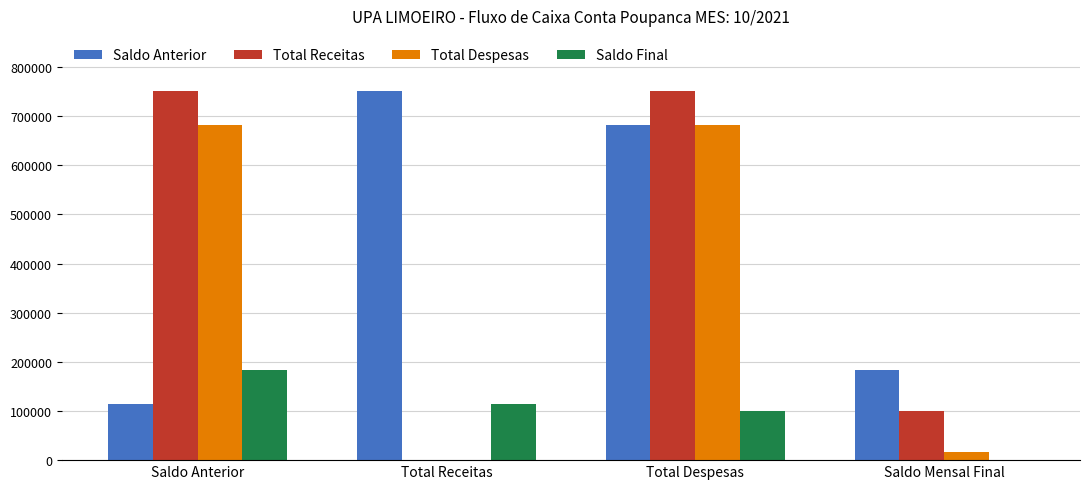

What is the sum of all Saldo Final values?

397689.6